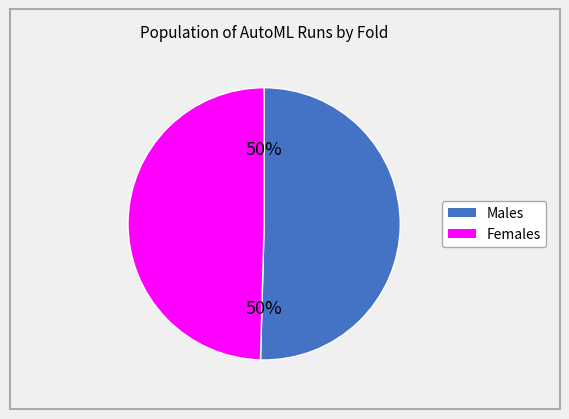

How many segments does this pie chart have?

2